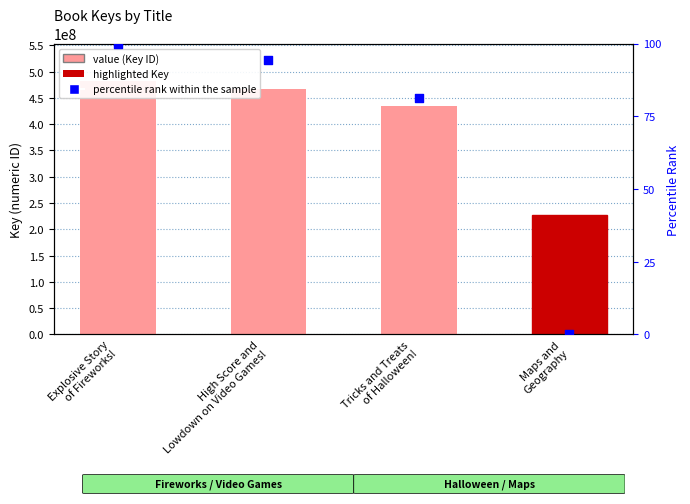

Which series has the largest Y range (max minus min)?

Key